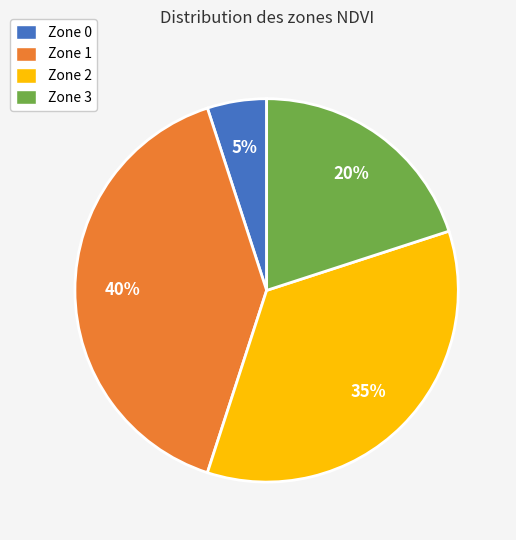

Combined, do Zone 1 and Zone 0 account for over 50%?

No